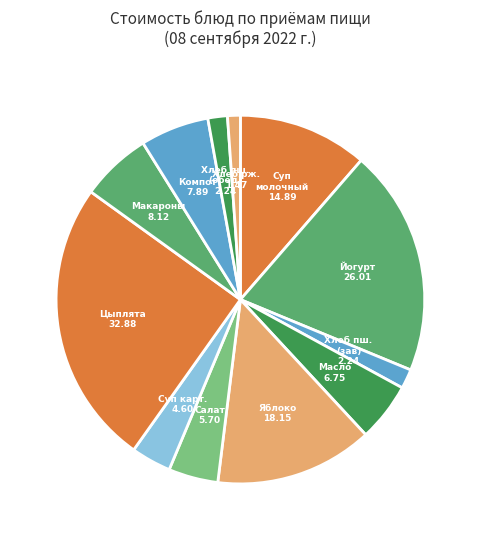

Count the number of slices in the pie.

12